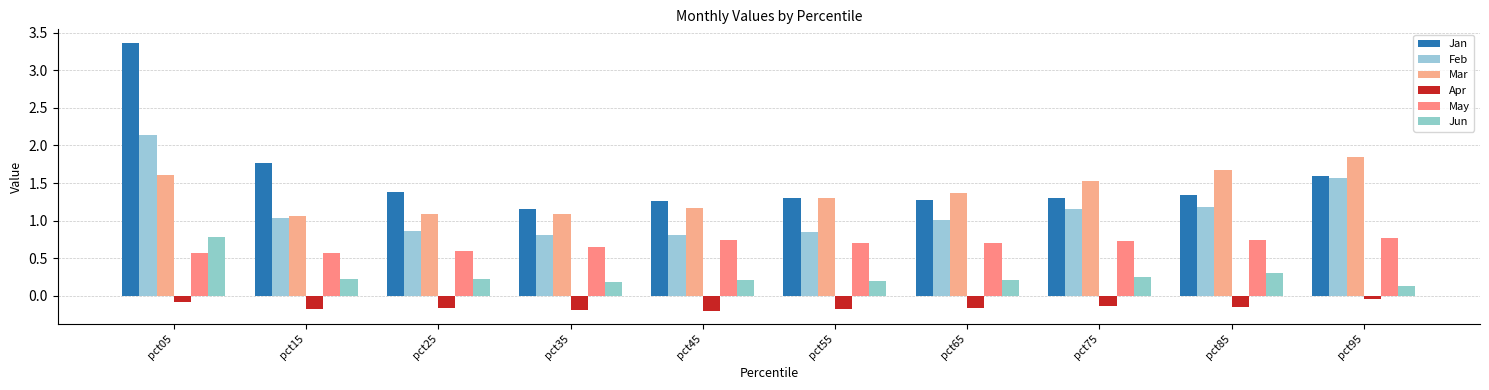

What is the value of the May bar at the 6th from the left?

0.7